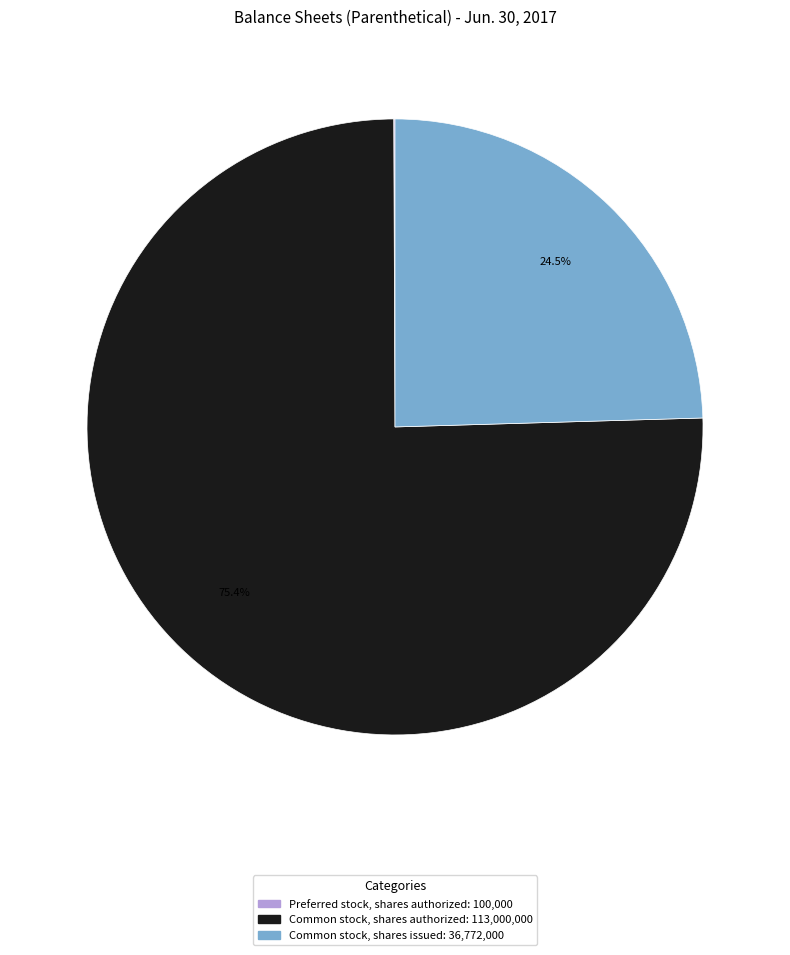

What is the largest slice in the pie chart?

Common stock, shares authorized